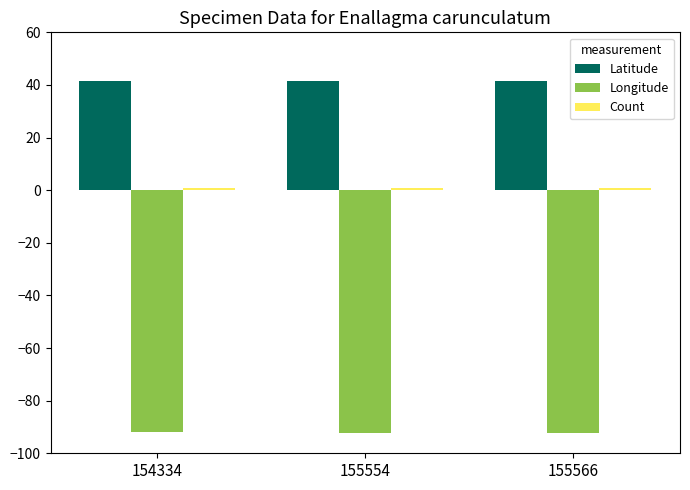

What is the minimum value for Latitude?

41.6